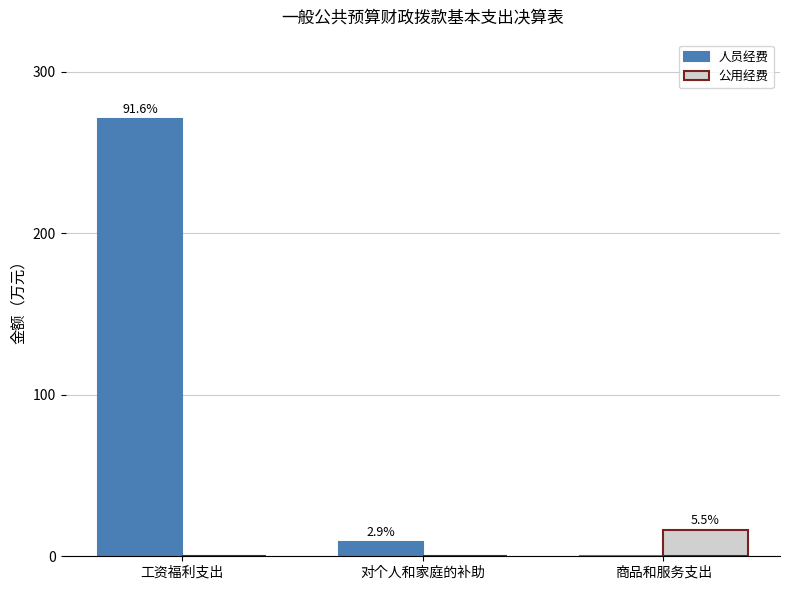

Does the chart contain stacked bars?

No